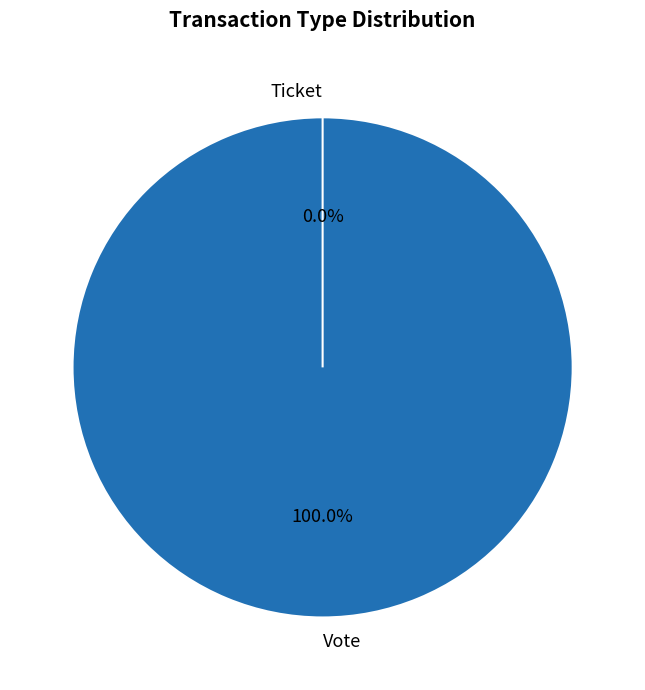

Does any single category account for the majority?

Yes